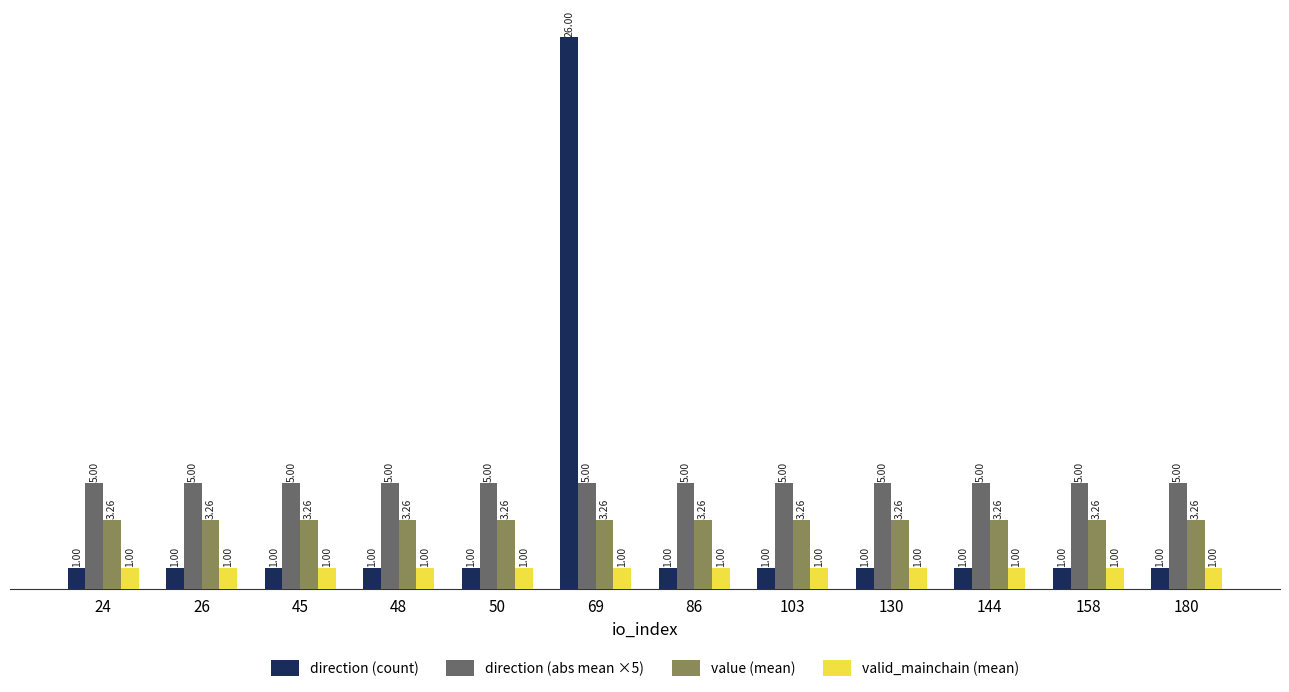

Are the bars grouped side by side (vs. stacked)?

Yes